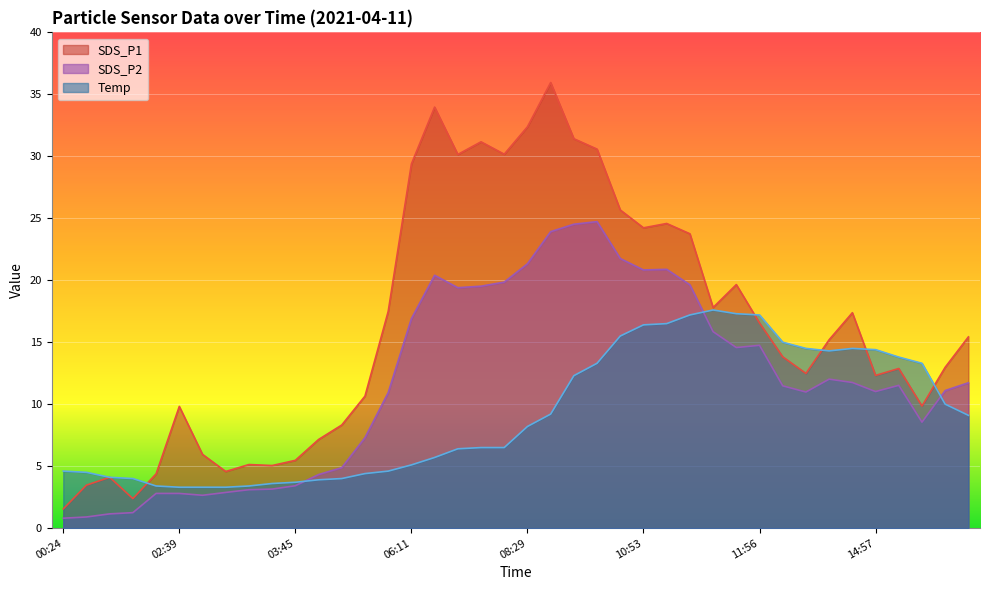

At which category does Temp reach its first local valley?

14:41